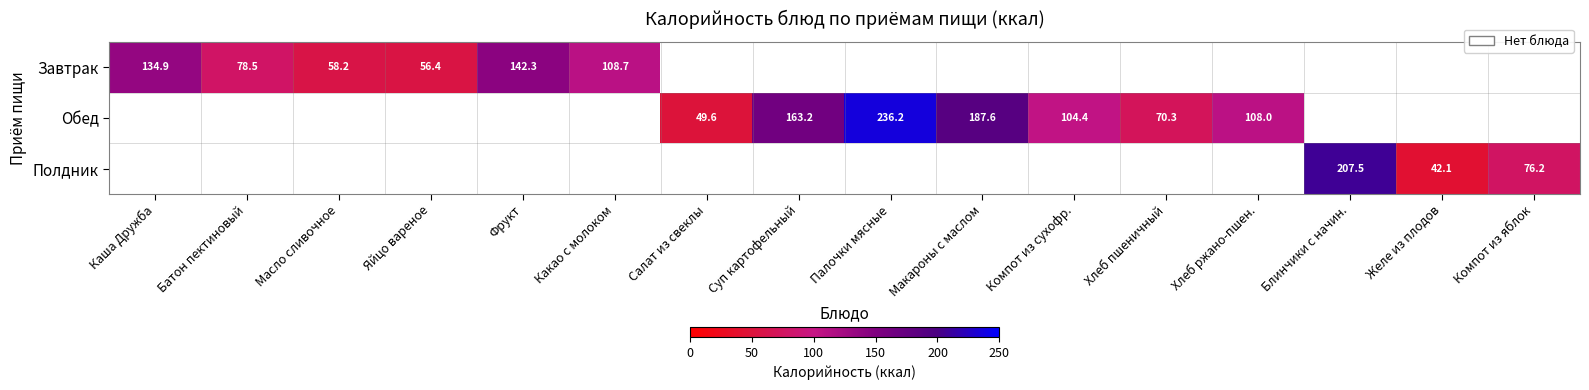

True or false: Обед has a value of 361.6 at Палочки мясные.

False